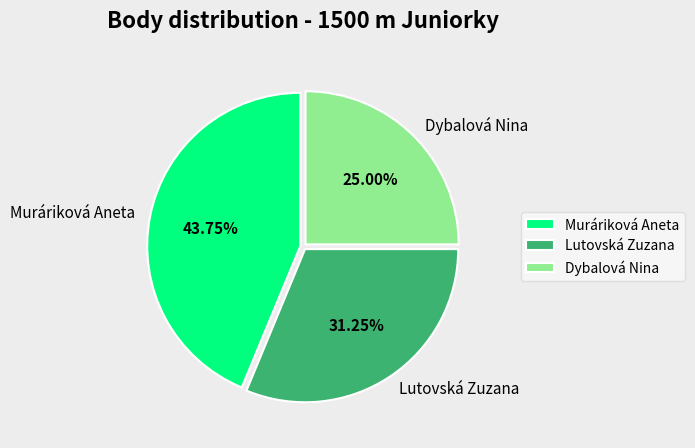

True or false: Lutovská Zuzana accounts for 31% of the total.

True